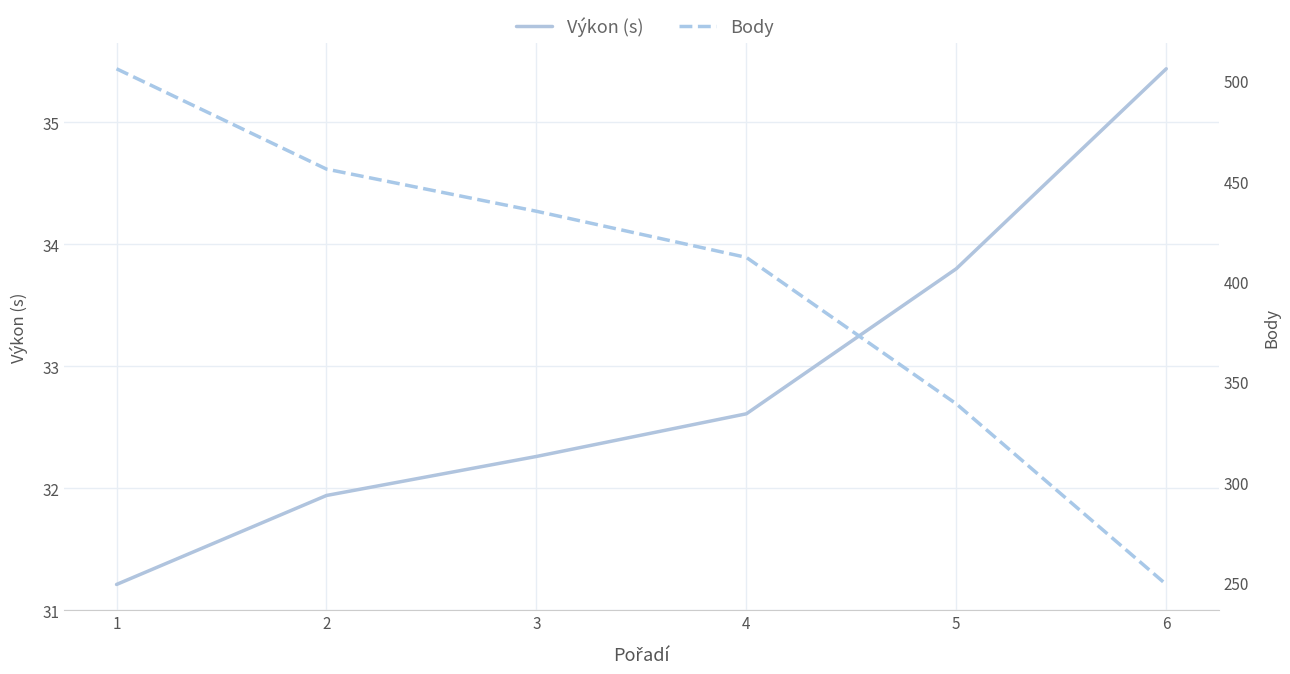

What is the smallest value displayed?

31.2